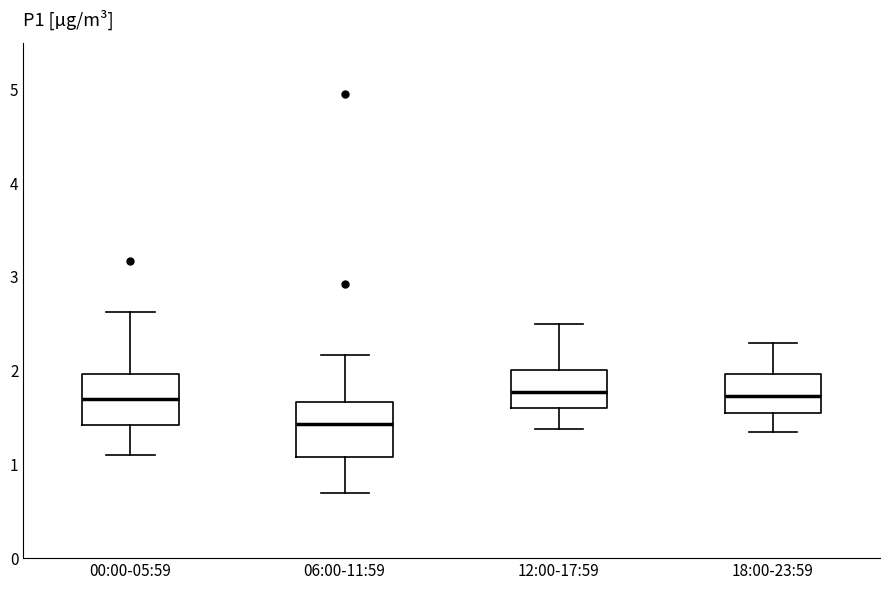

Where is the upper edge of the box for 18:00-23:59 on the y-axis? The values are not printed on the chart, so give them approximately, as read against the axis.

2.0